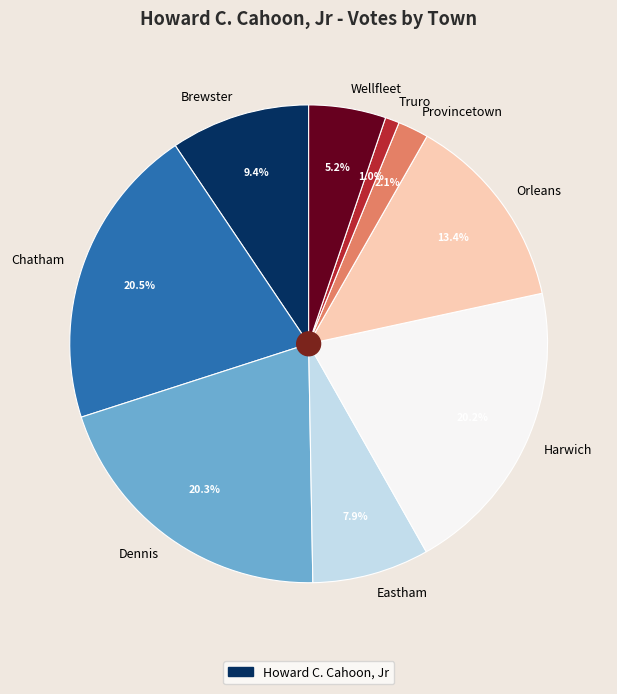

Approximately how many times larger is the value at Eastham compared to Provincetown?

3.8